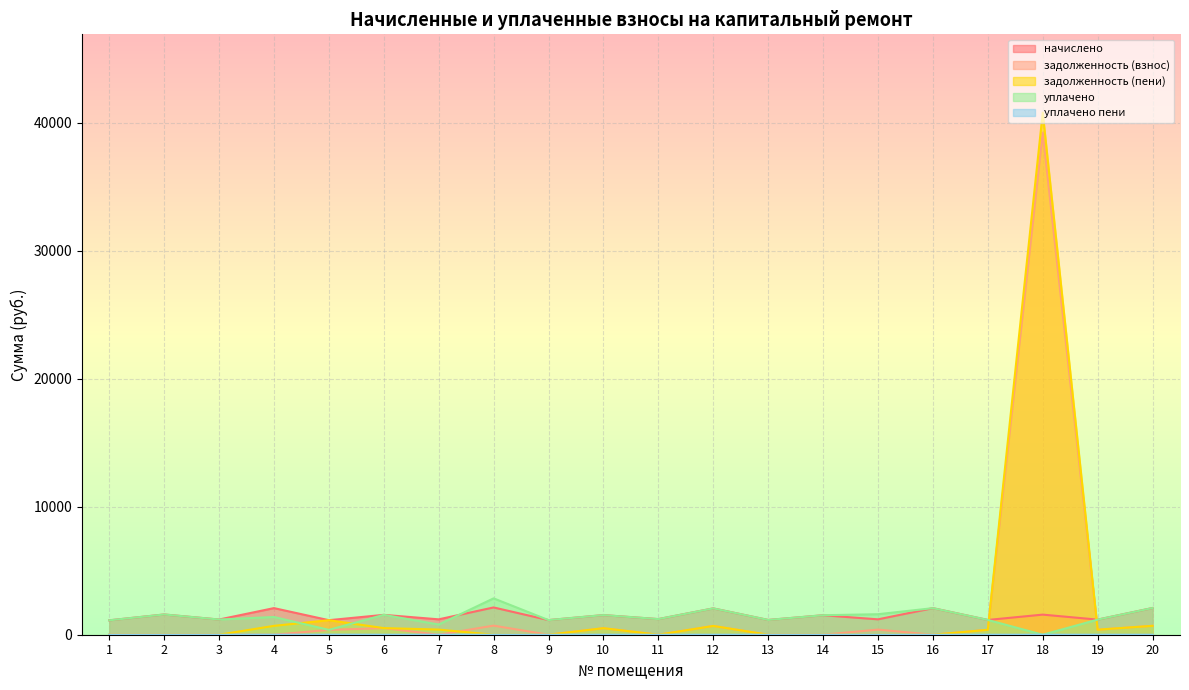

True or false: уплачено has more than 1 interior local peaks.

True